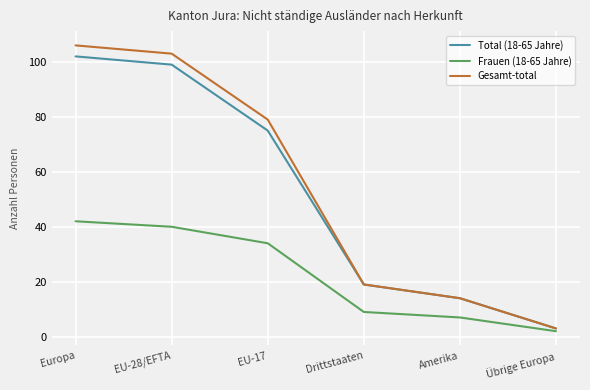

True or false: Total (18-65 Jahre) and Frauen (18-65 Jahre) cross at least once.

False